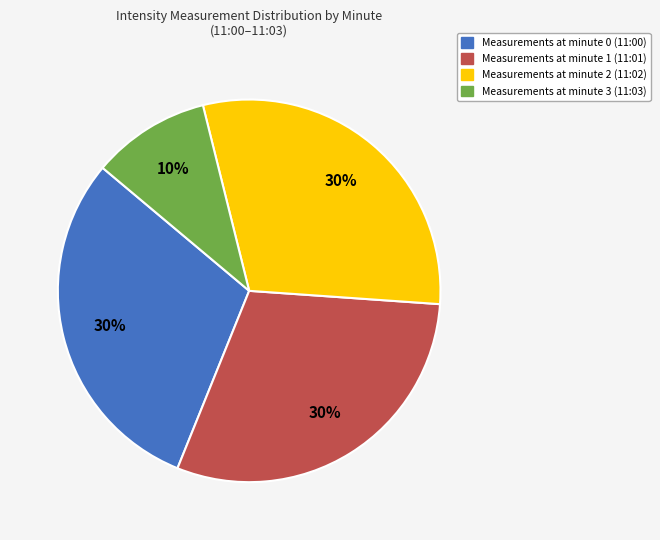

How many segments does this pie chart have?

4